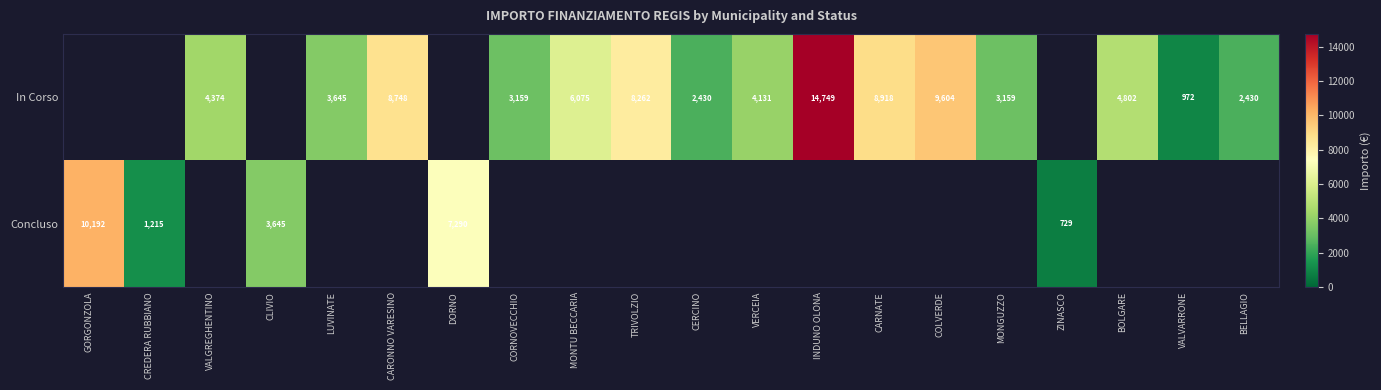

What is the difference between the Concluso values at CLIVIO and CREDERA RUBBIANO?

2430